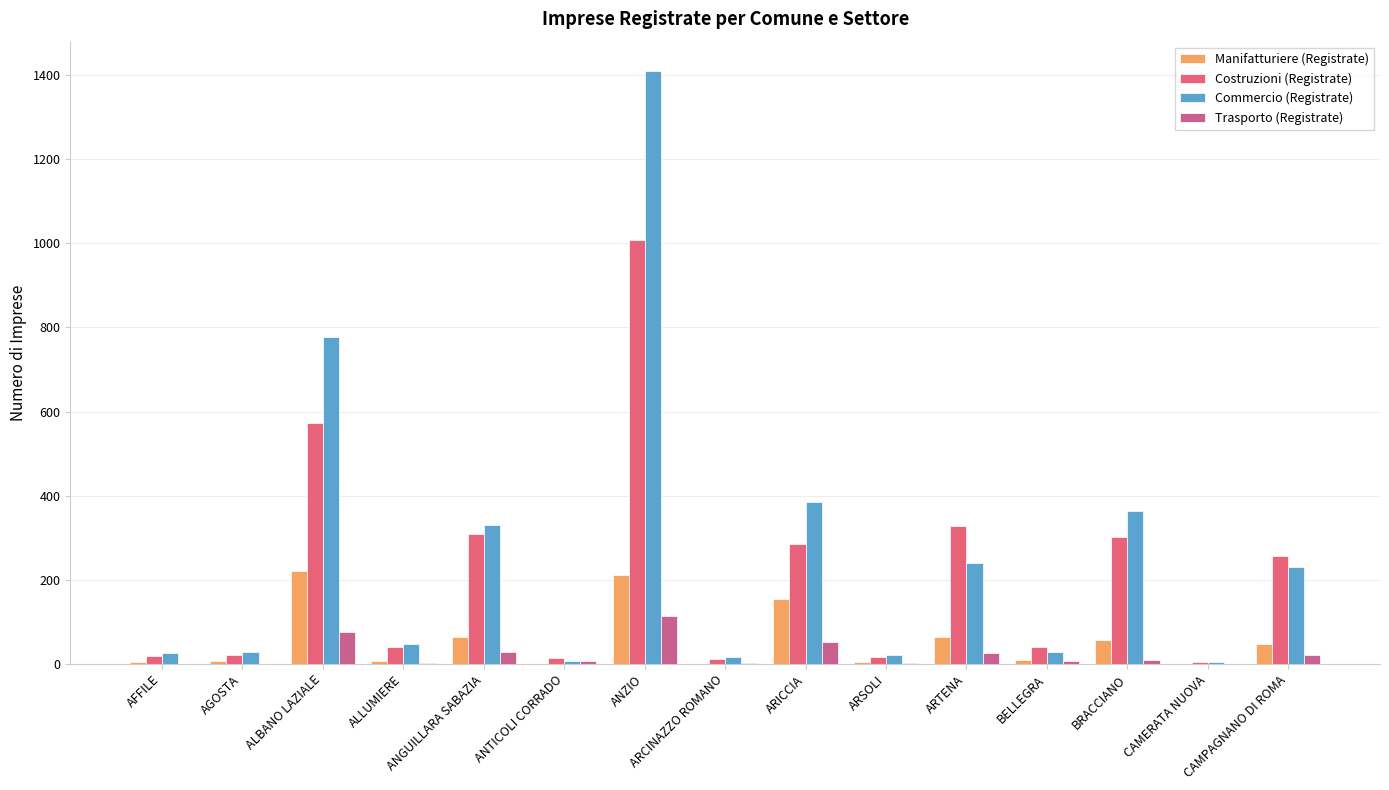

How many groups of bars are there?

15